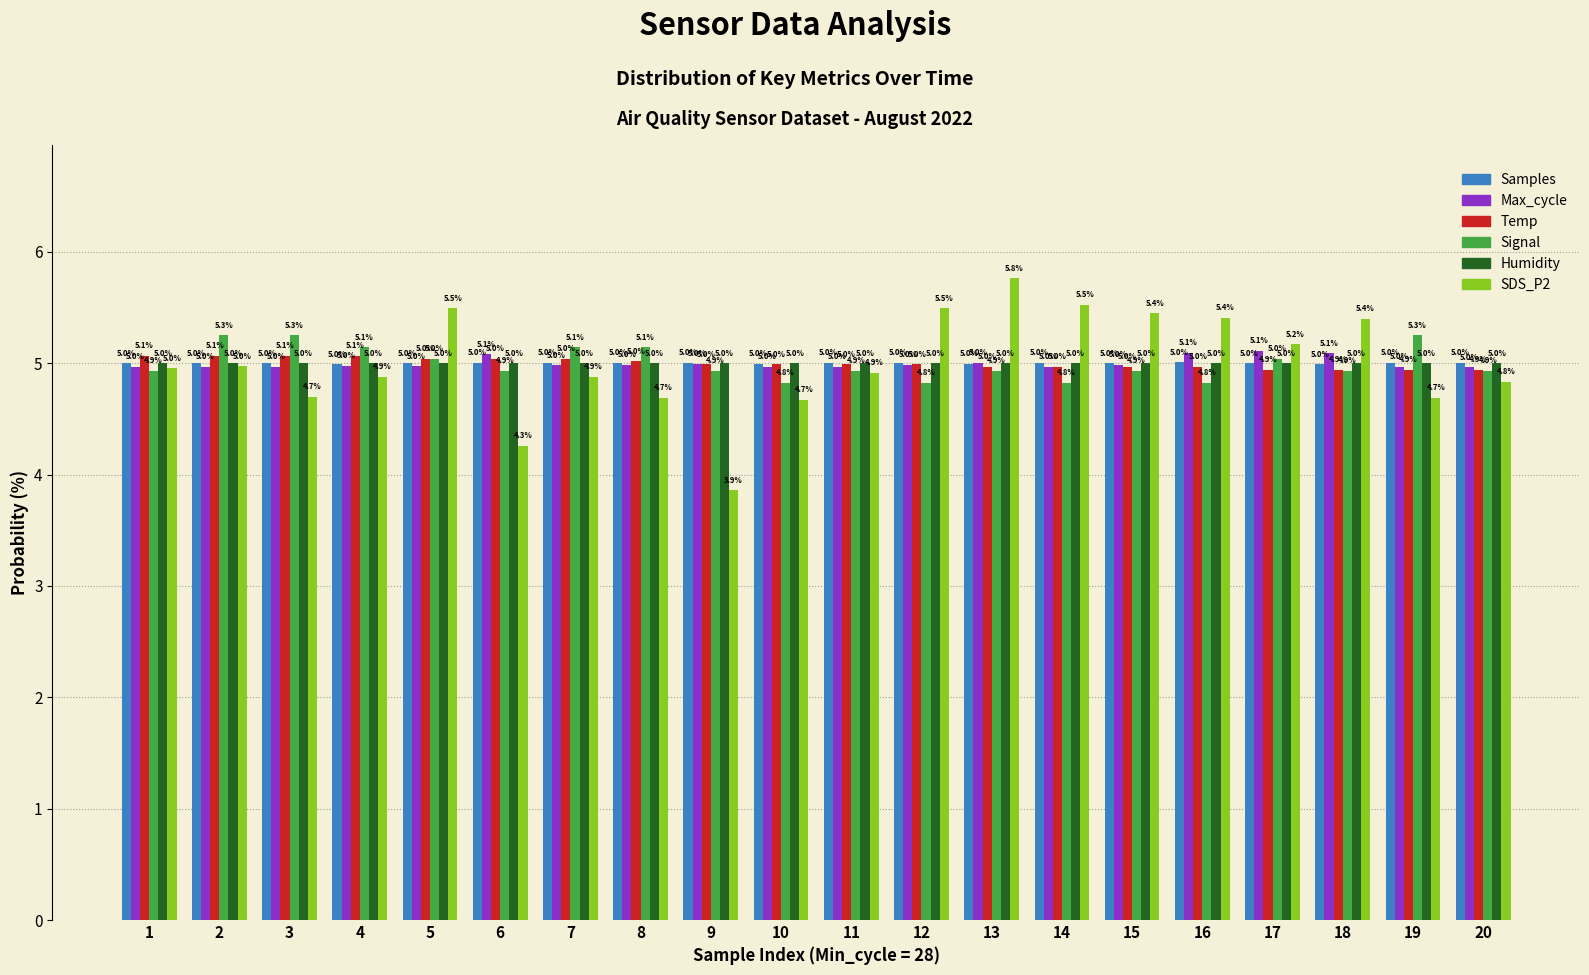

Is it true that Max_cycle equals 5.1 at 16?

True